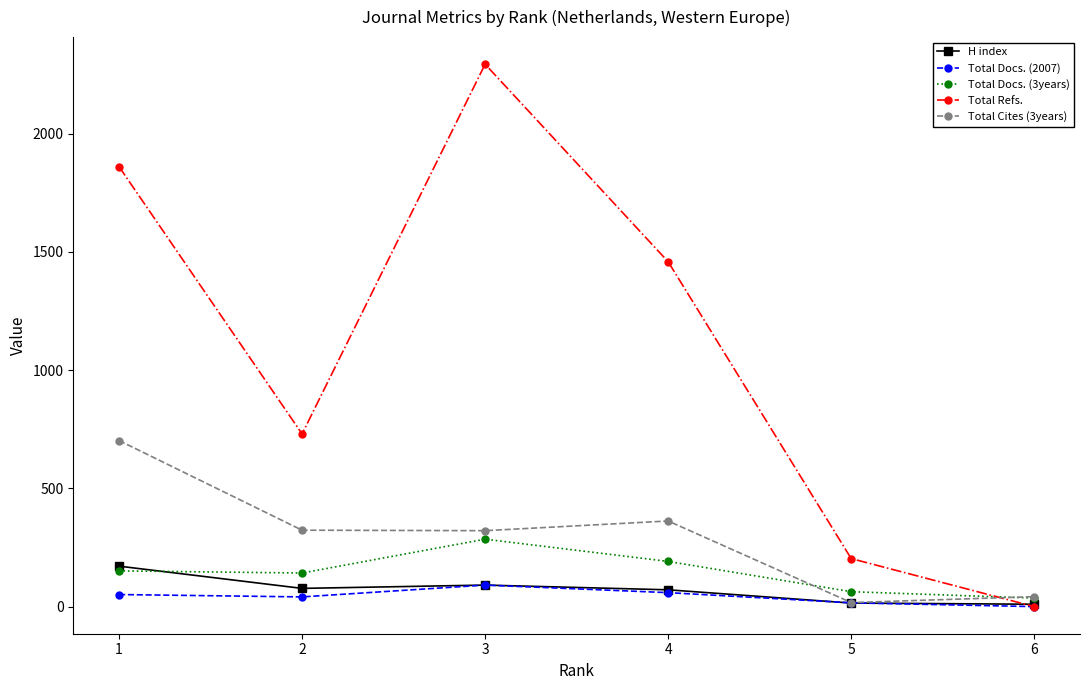

The value of Total Docs. (3years) at 2 is 142. True or false?

True